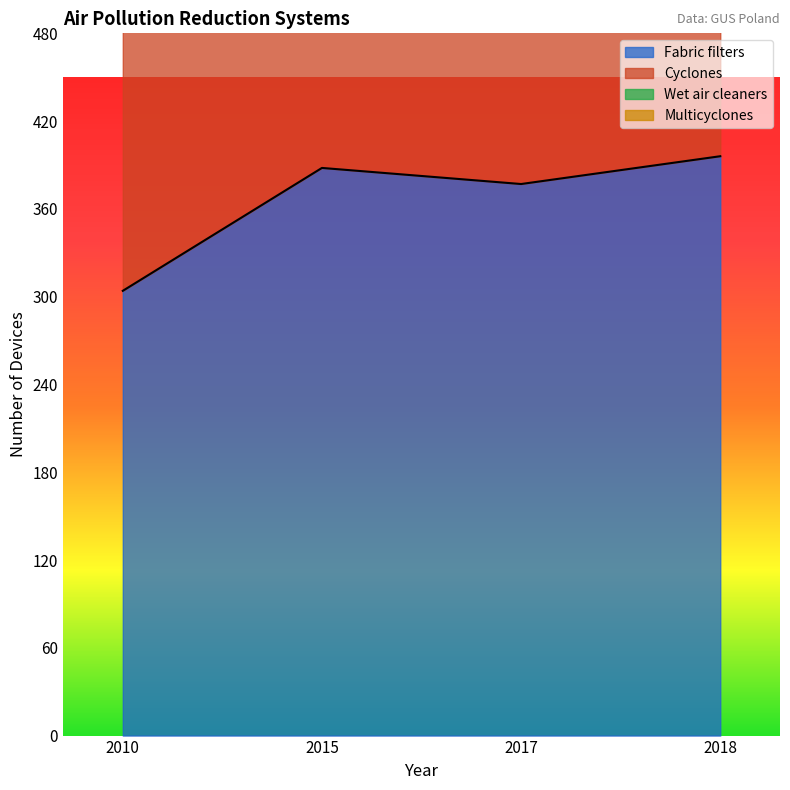

Does the chart have visible grid lines?

No